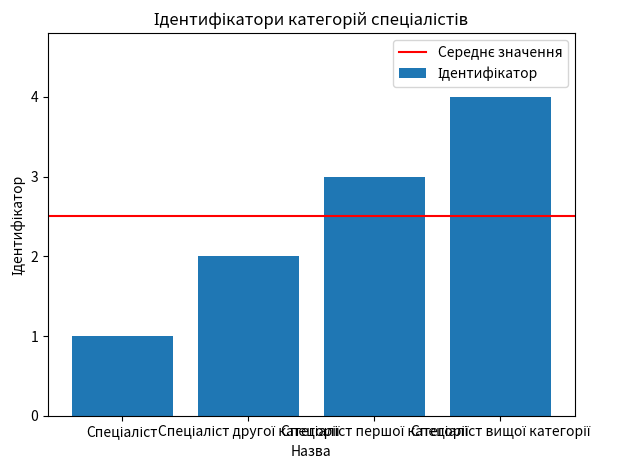

What is the greatest value displayed?

4